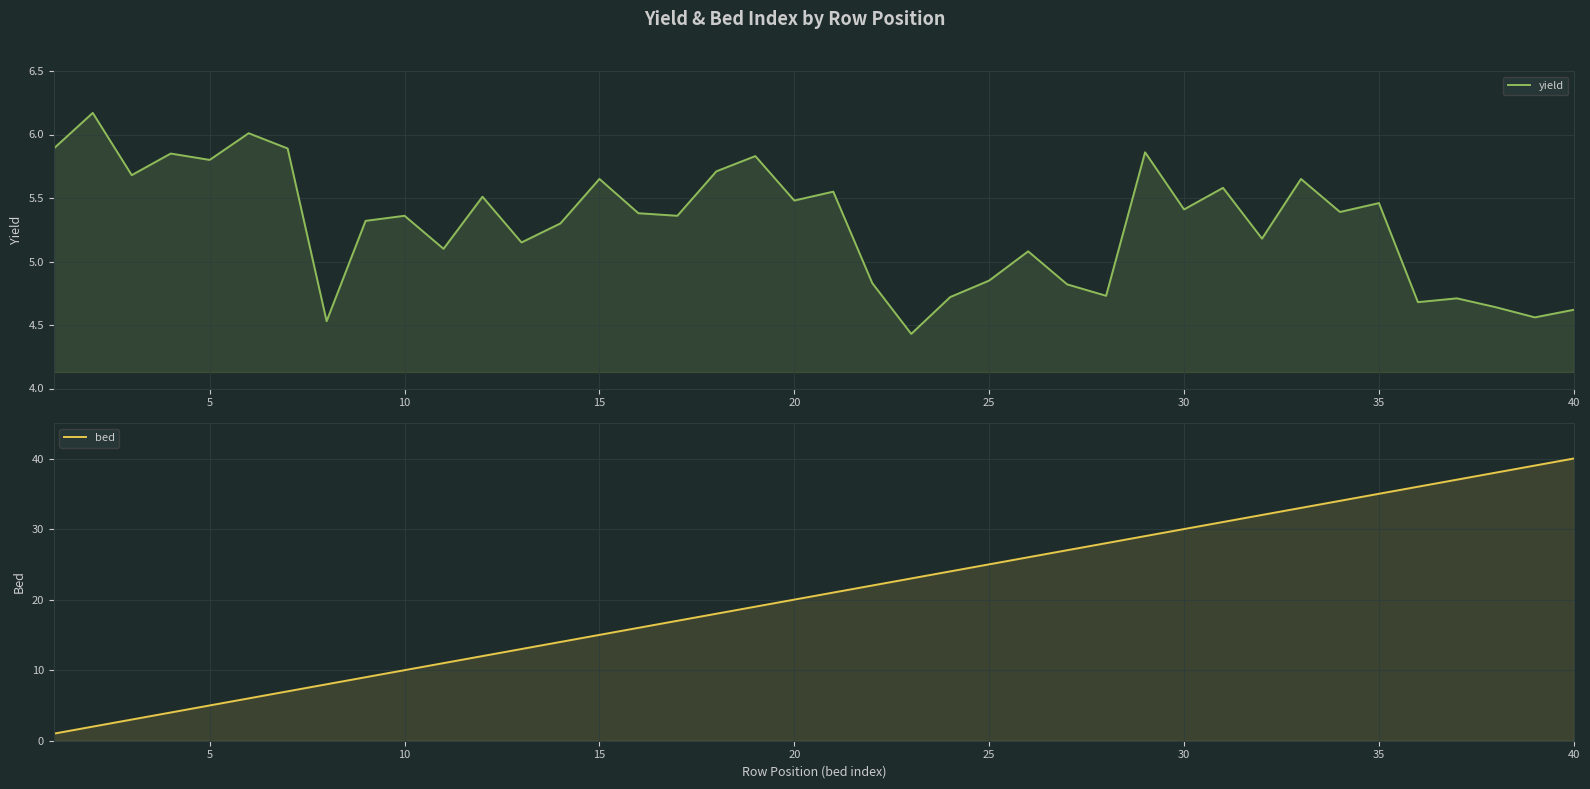

What is the maximum value shown in the chart?

40.0